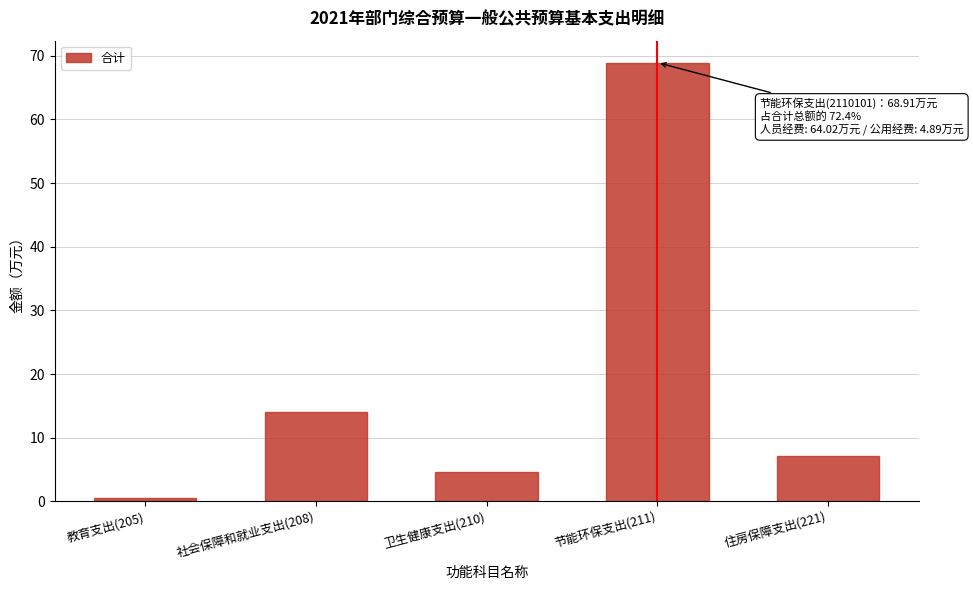

Reading right to left, extract all data points from this chart.

住房保障支出(221)=7.1	节能环保支出(211)=68.9	卫生健康支出(210)=4.6	社会保障和就业支出(208)=14.0	教育支出(205)=0.5